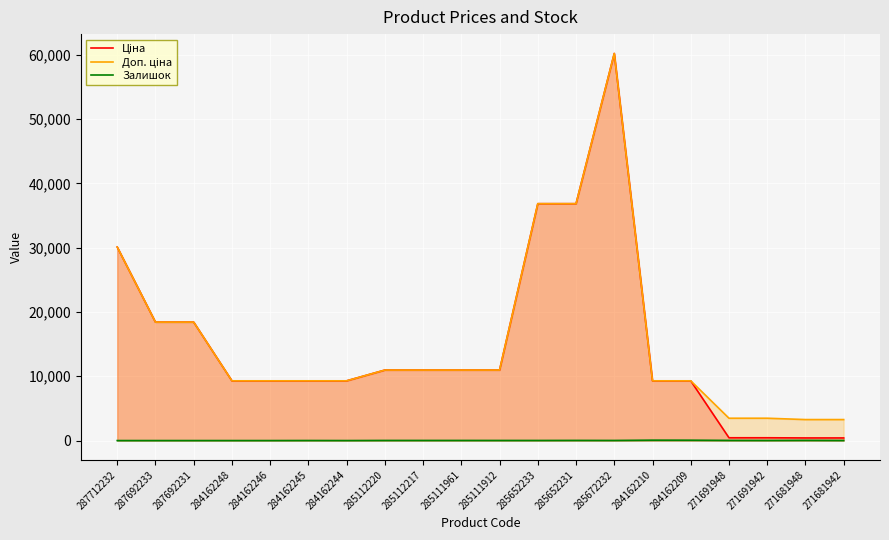

How many values in the Ціна series exceed 10964?

10